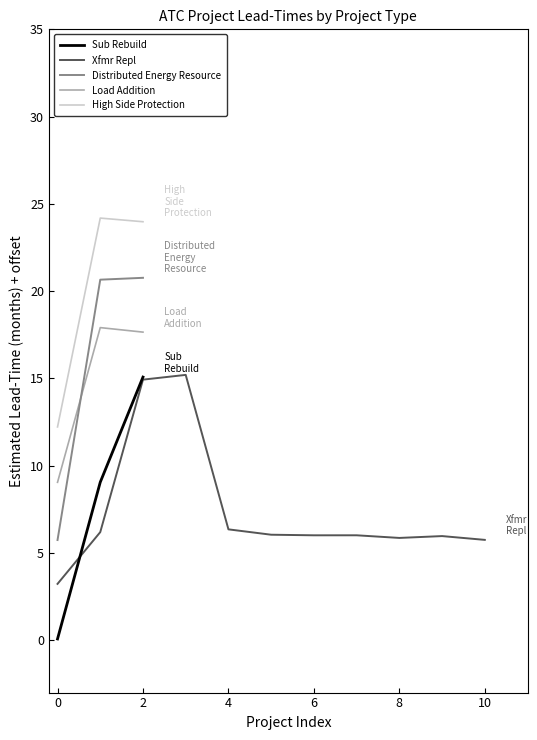

Is the value of Load Addition at 2 greater than the value of Distributed Energy Resource at 2?

No